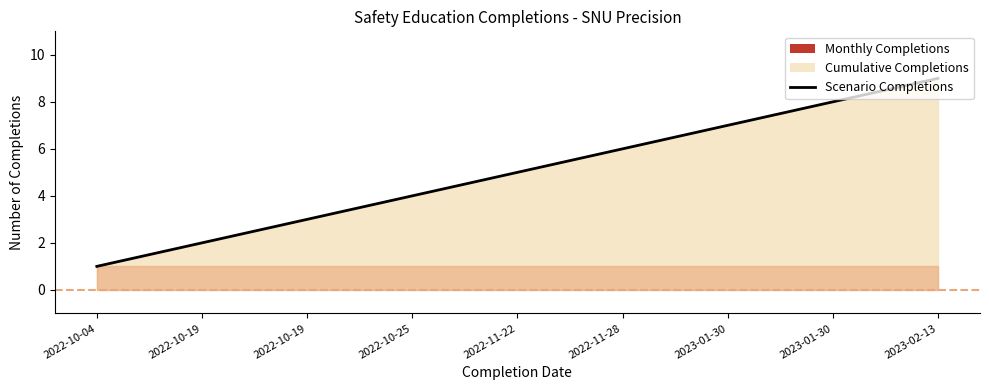

True or false: there are more than 2 points higher than both neighbors.

False